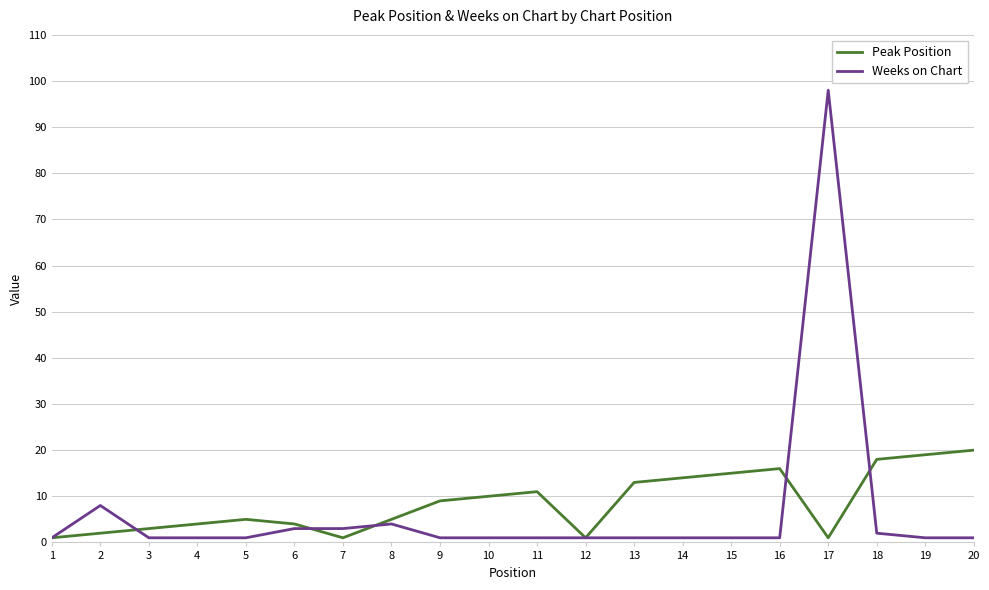

List the series in order of their overall mean, lowest first.

Weeks on Chart, Peak Position